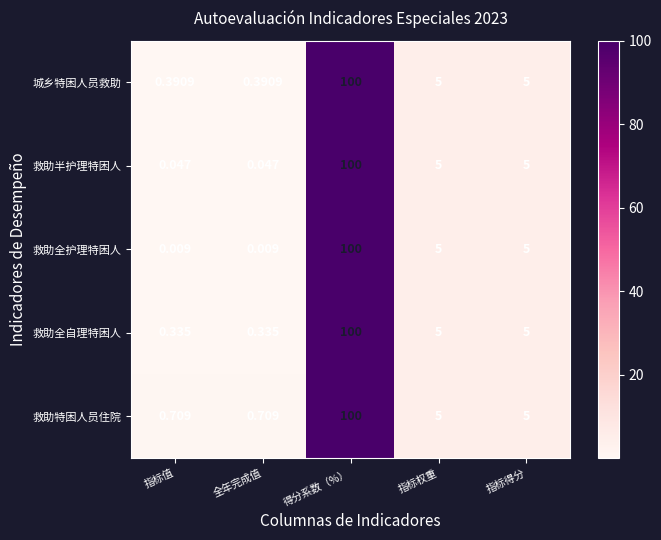

At which category does the chart reach its peak across all series?

得分系数（%）